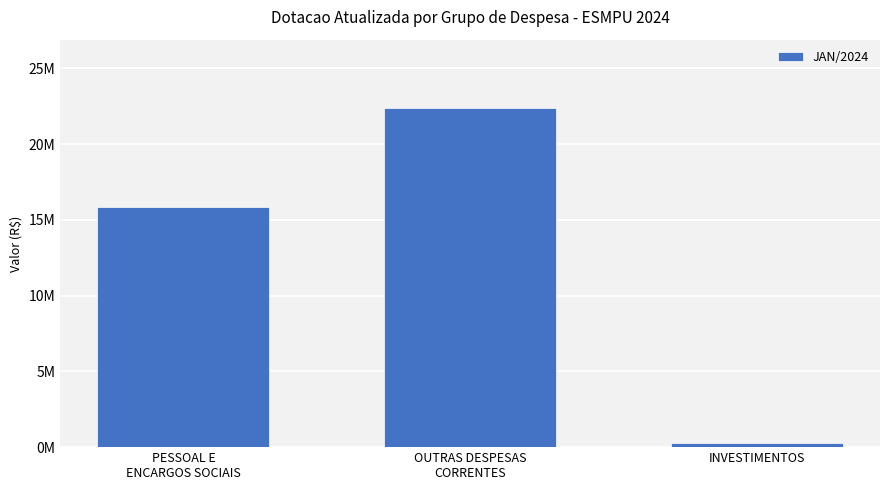

At which category does the chart reach its minimum across all series?

INVESTIMENTOS